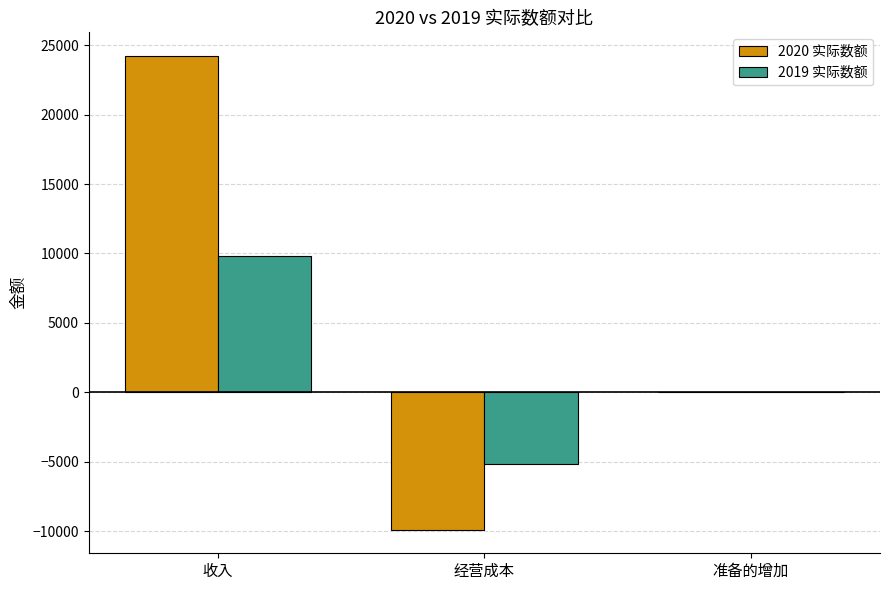

Between 收入 and 准备的增加, which series saw the biggest shift?

2020 实际数额